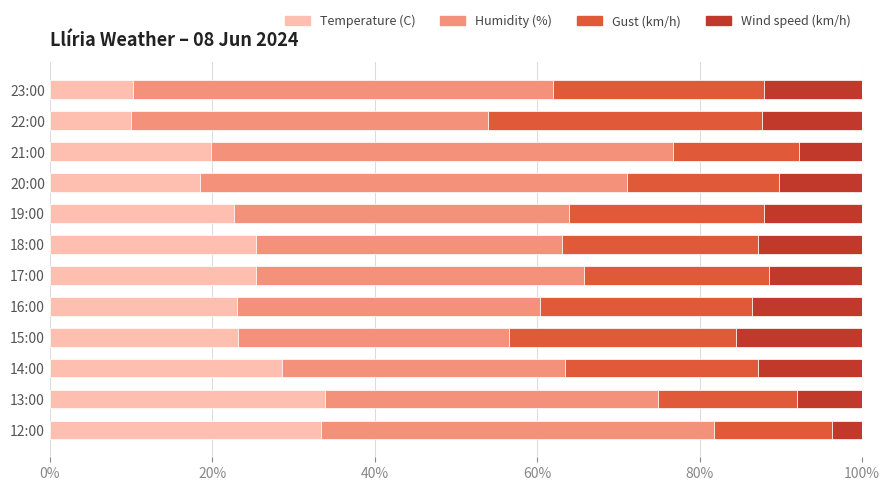

What is the sum of all Temperature (C) values?

274.3